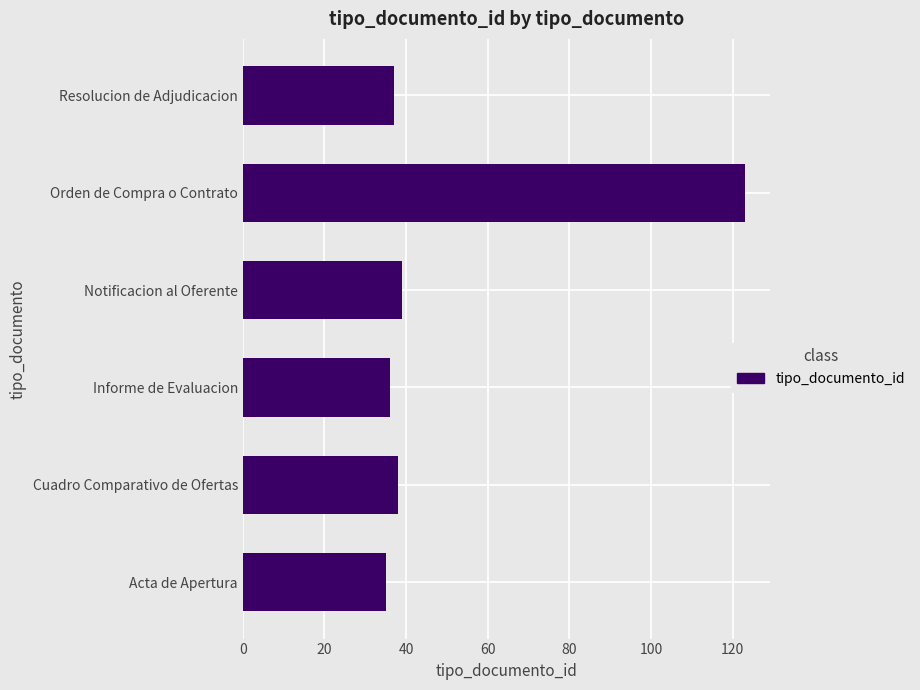

True or false: the data shows 35 at Acta de Apertura.

True